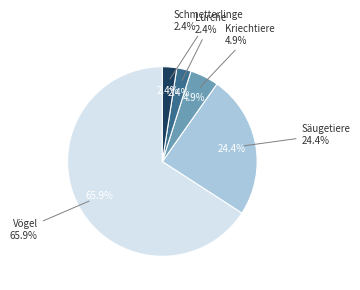

Does Schmetterlinge represent more than half of the total?

No